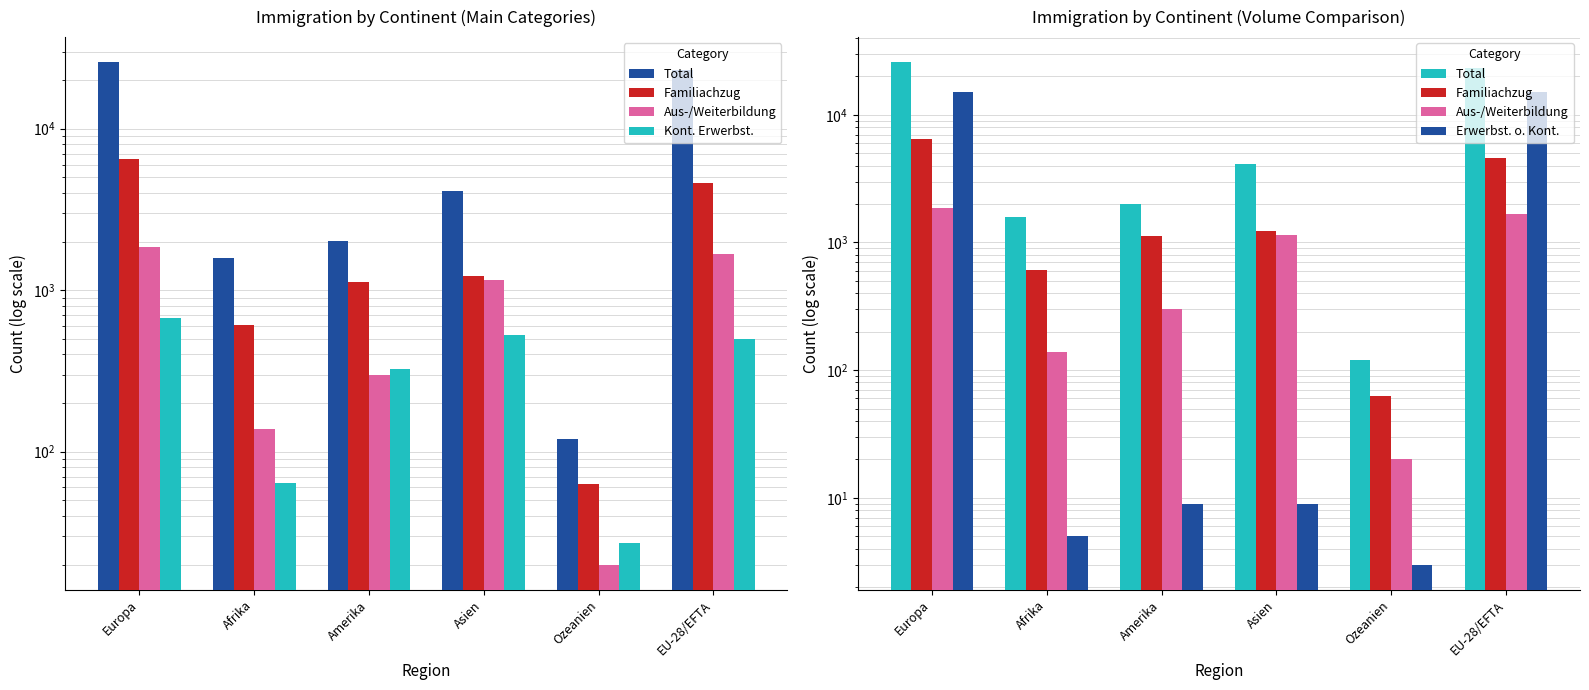

Reading left to right, transcribe all the data shown in this chart.

Total: 25800	1574	2017	4087	119	23232
Familiachzug: 6494	608	1116	1226	63	4613
Aus-/Weiterbildung: 1861	139	299	1153	20	1684
Kont. Erwerbst.: 673	64	324	530	27	501
Erwerbst. o. Kont.: 15046	5	9	9	3	15040